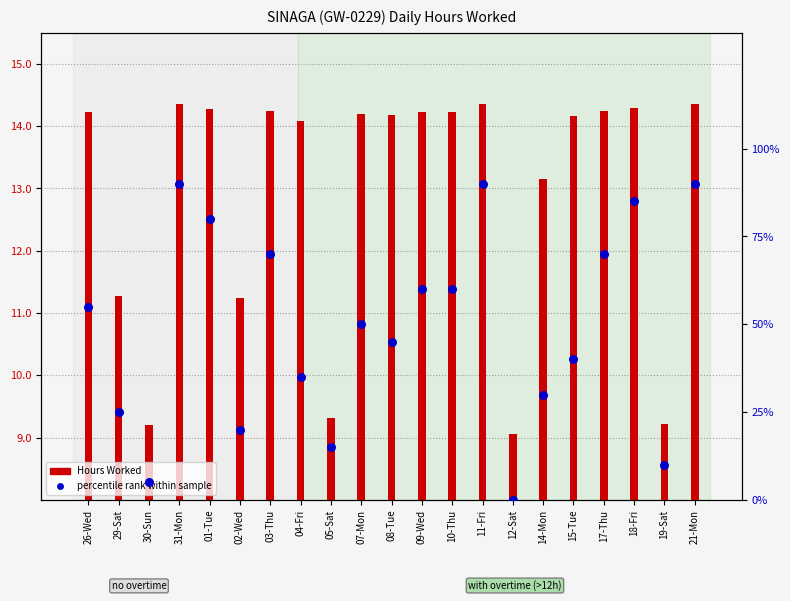

Which series contains the lowest Y value?

percentile rank within sample